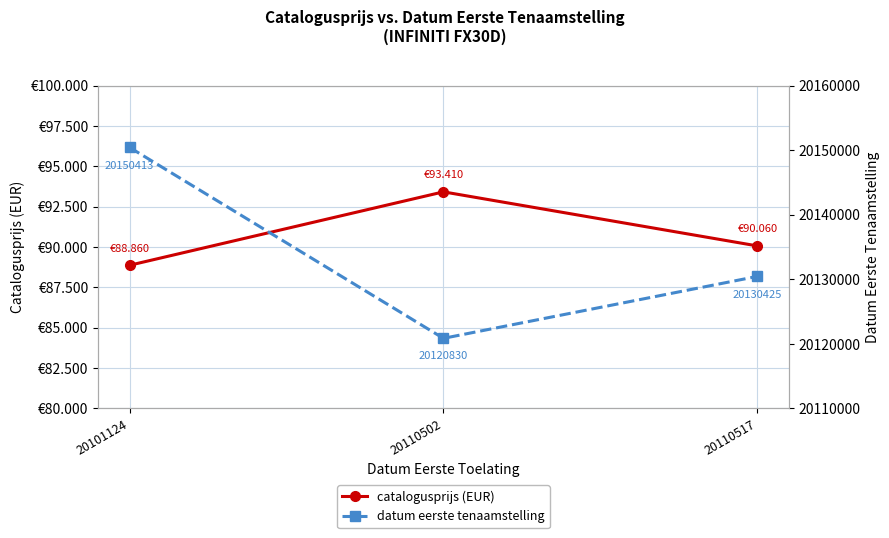

What is the difference between the maximum and minimum values in the datum eerste tenaamstelling series?

29583